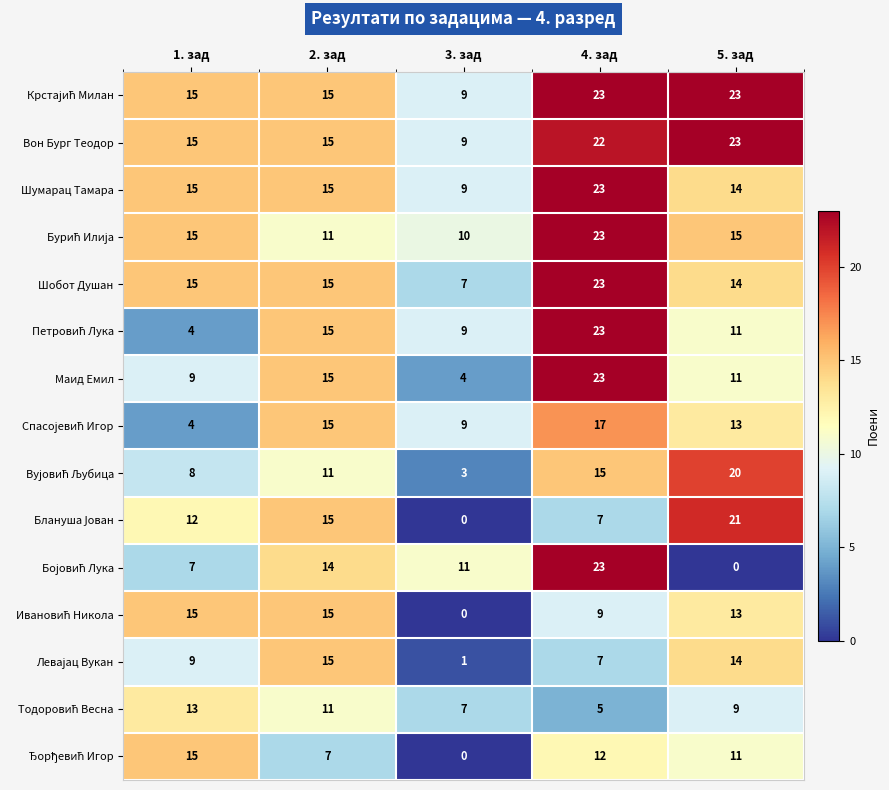

What is the maximum value shown in the chart?

23